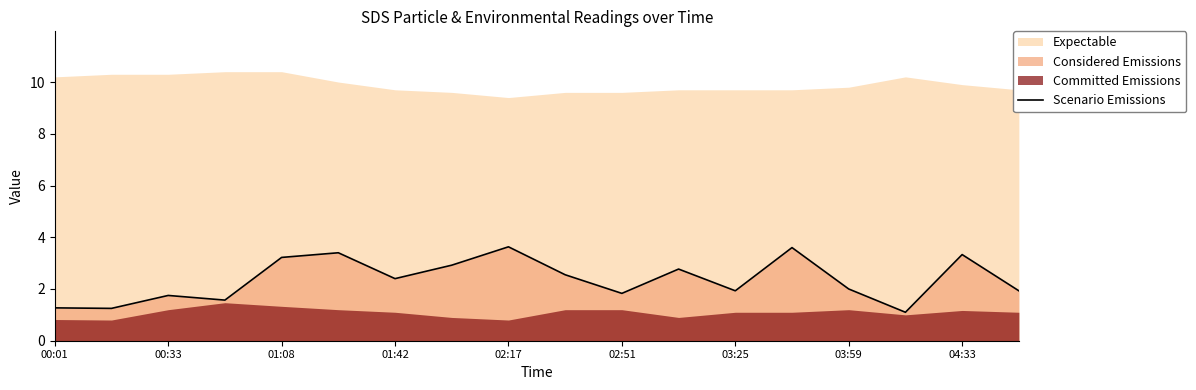

True or false: Scenario Emissions has a value of 1.8 at 01:08.

False